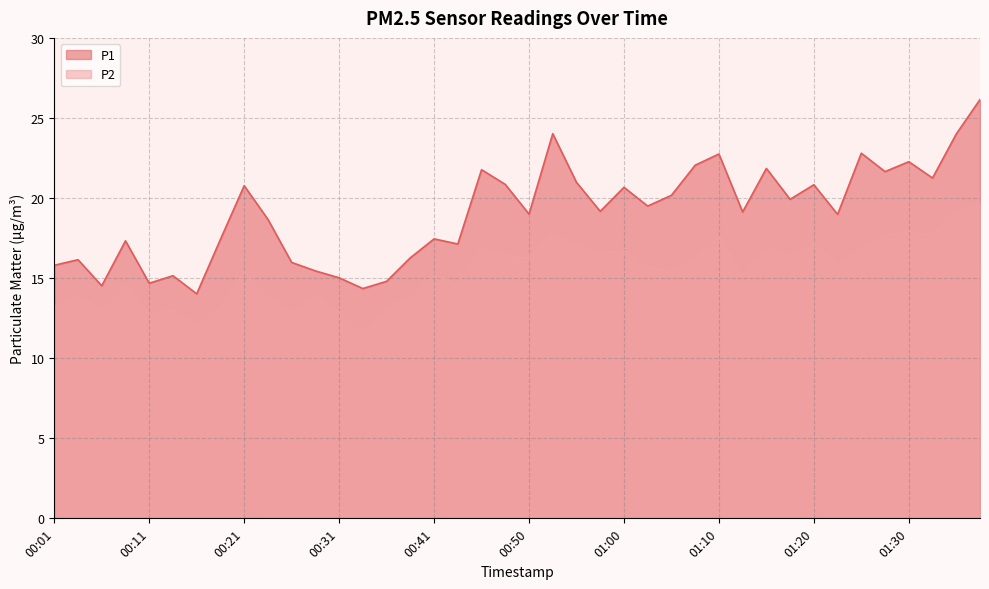

At which label does P2 reach its minimum?

00:33